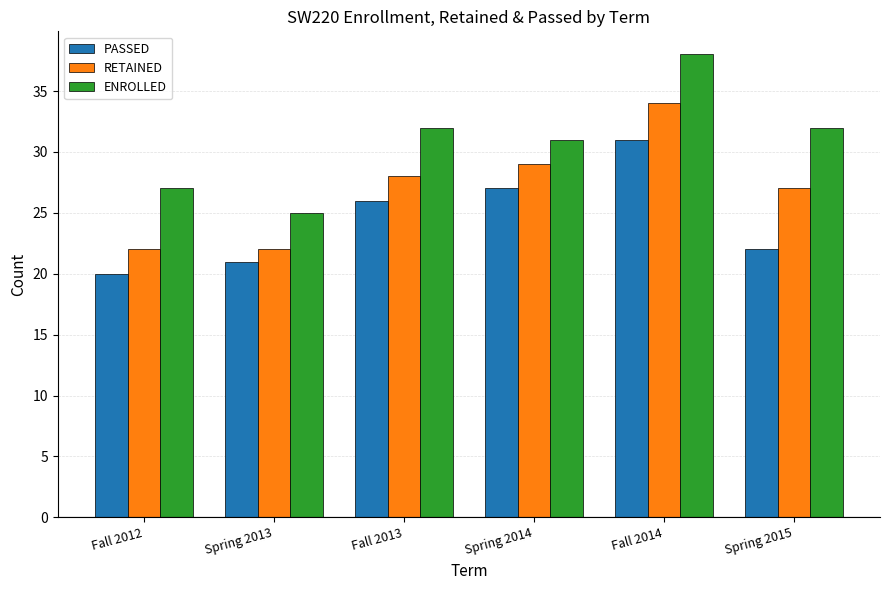

How many values in the RETAINED series are below 28?

3